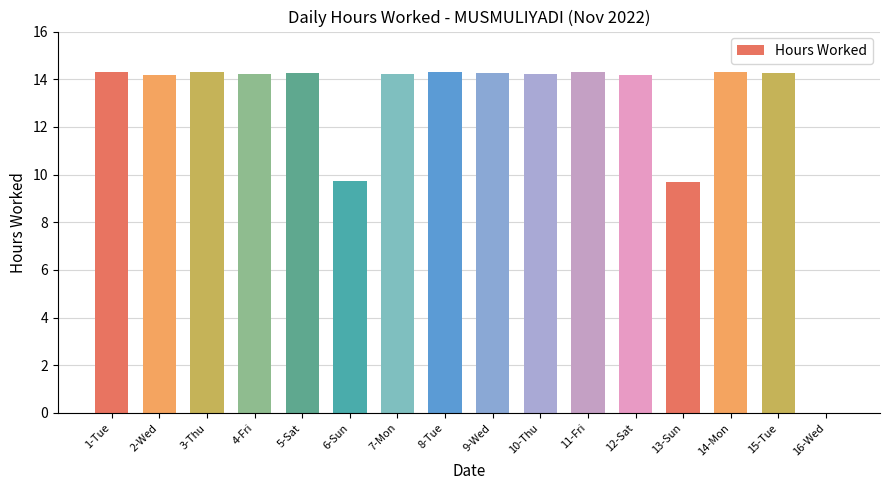

How many distinct data groups are displayed?

1